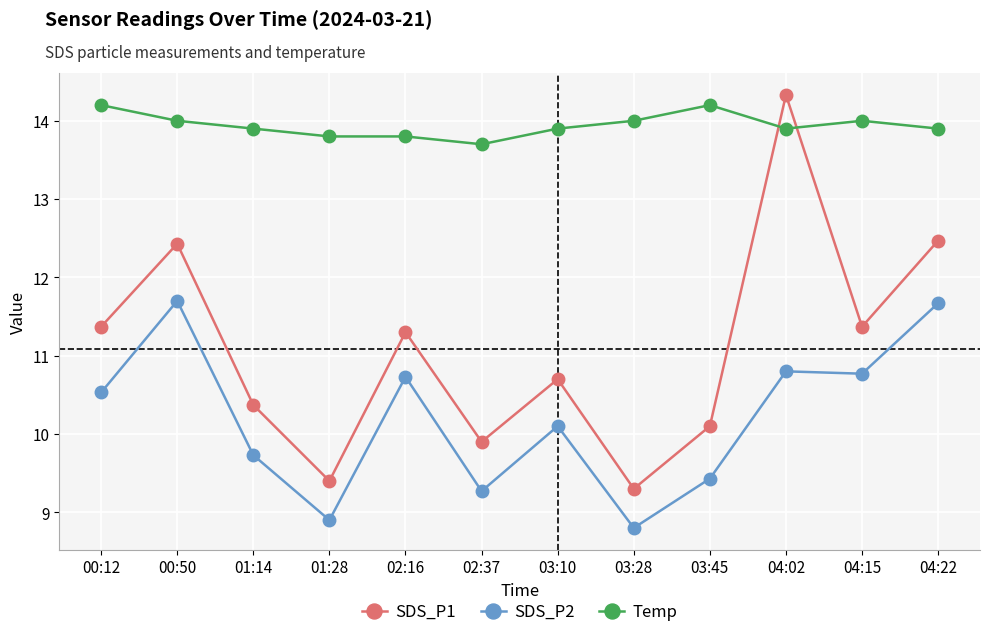

Which category has the lowest value in the SDS_P1 series?

03:28